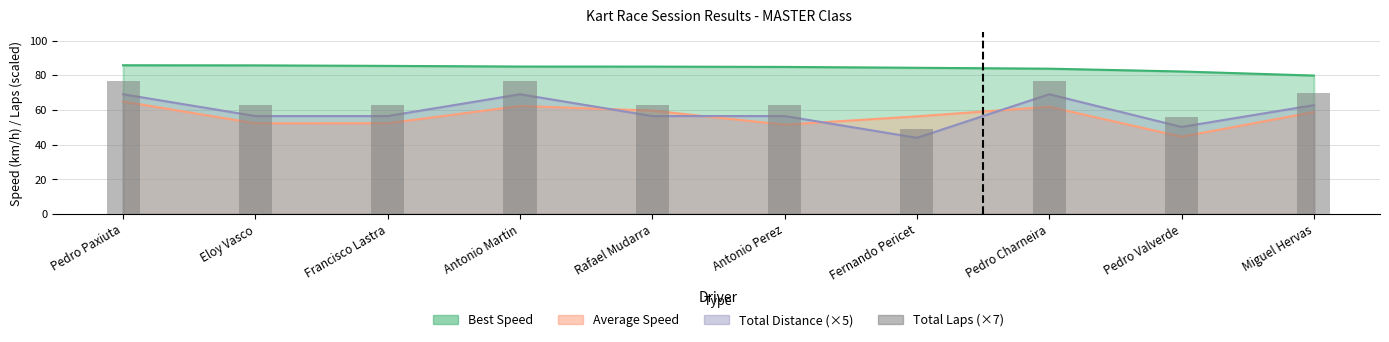

What is the average value?

66